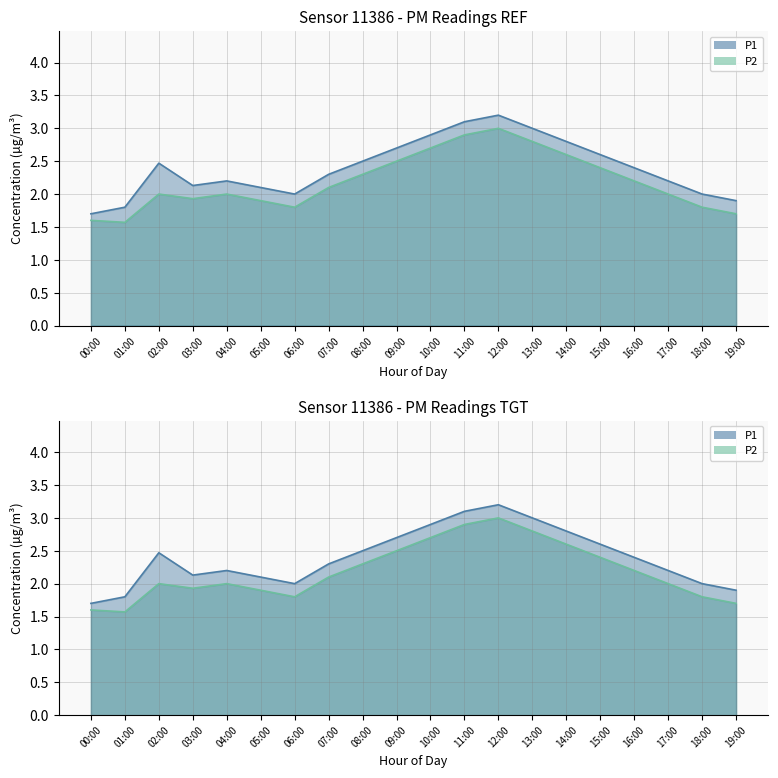

Is it true that P2 equals 2.3 at 08:00?

True